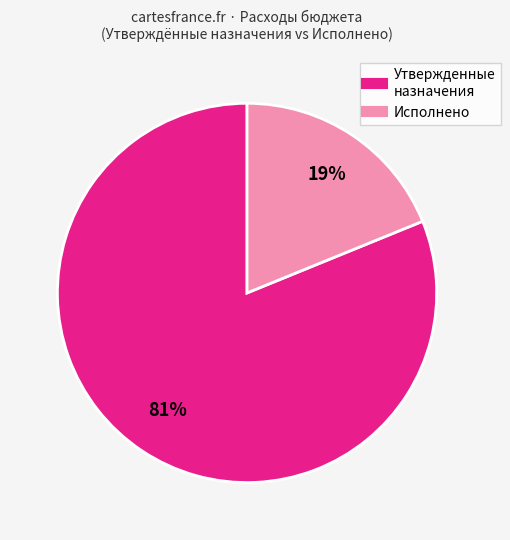

To the nearest percent, what is the difference between the largest and smallest slice percentages?

62%